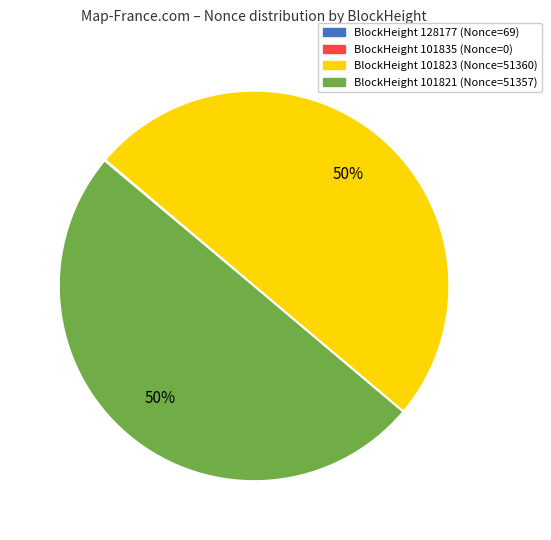

To the nearest percent, what is the difference between the largest and smallest slice percentages?

50%